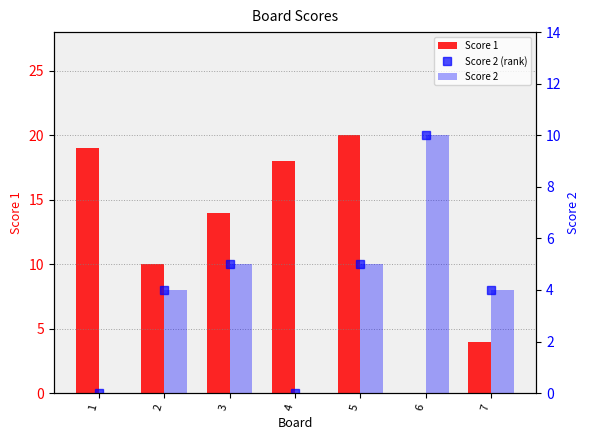

Rank the categories by Score 2 (rank) value from lowest to highest.

1, 4, 2, 7, 3, 5, 6